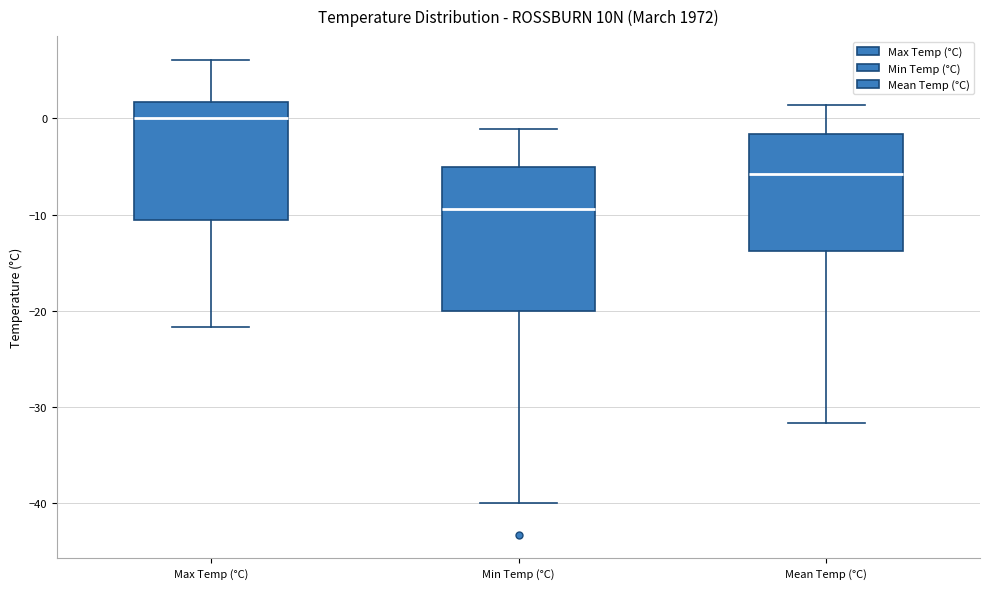

Reading left to right, read every box against the y-axis: the position of its median line, the range the box covers, and the ends of its whiskers. The values are not printed on the chart, so give them approximately, as read against the axis.

Max Temp (°C): median 0, box -11 to 2, whiskers -22 to 6
Min Temp (°C): median -9, box -20 to -5, whiskers -40 to -1
Mean Temp (°C): median -6, box -14 to -2, whiskers -32 to 1